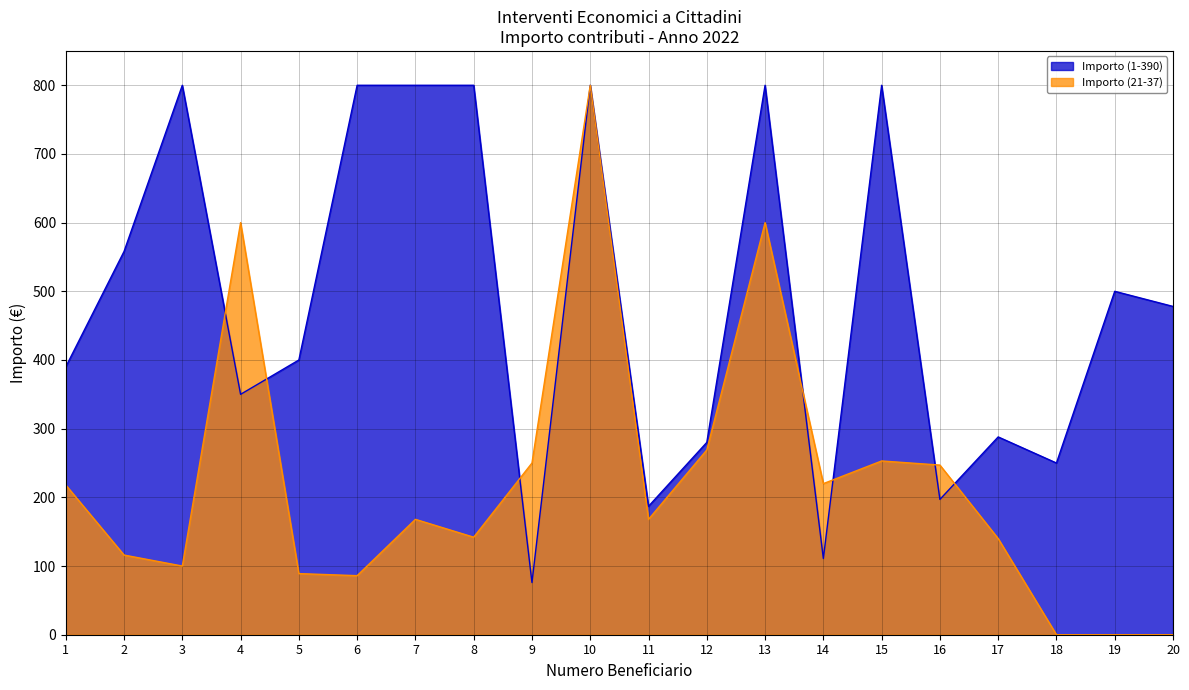

What is the difference between the Importo (1-390) values at 3 and 5?

400